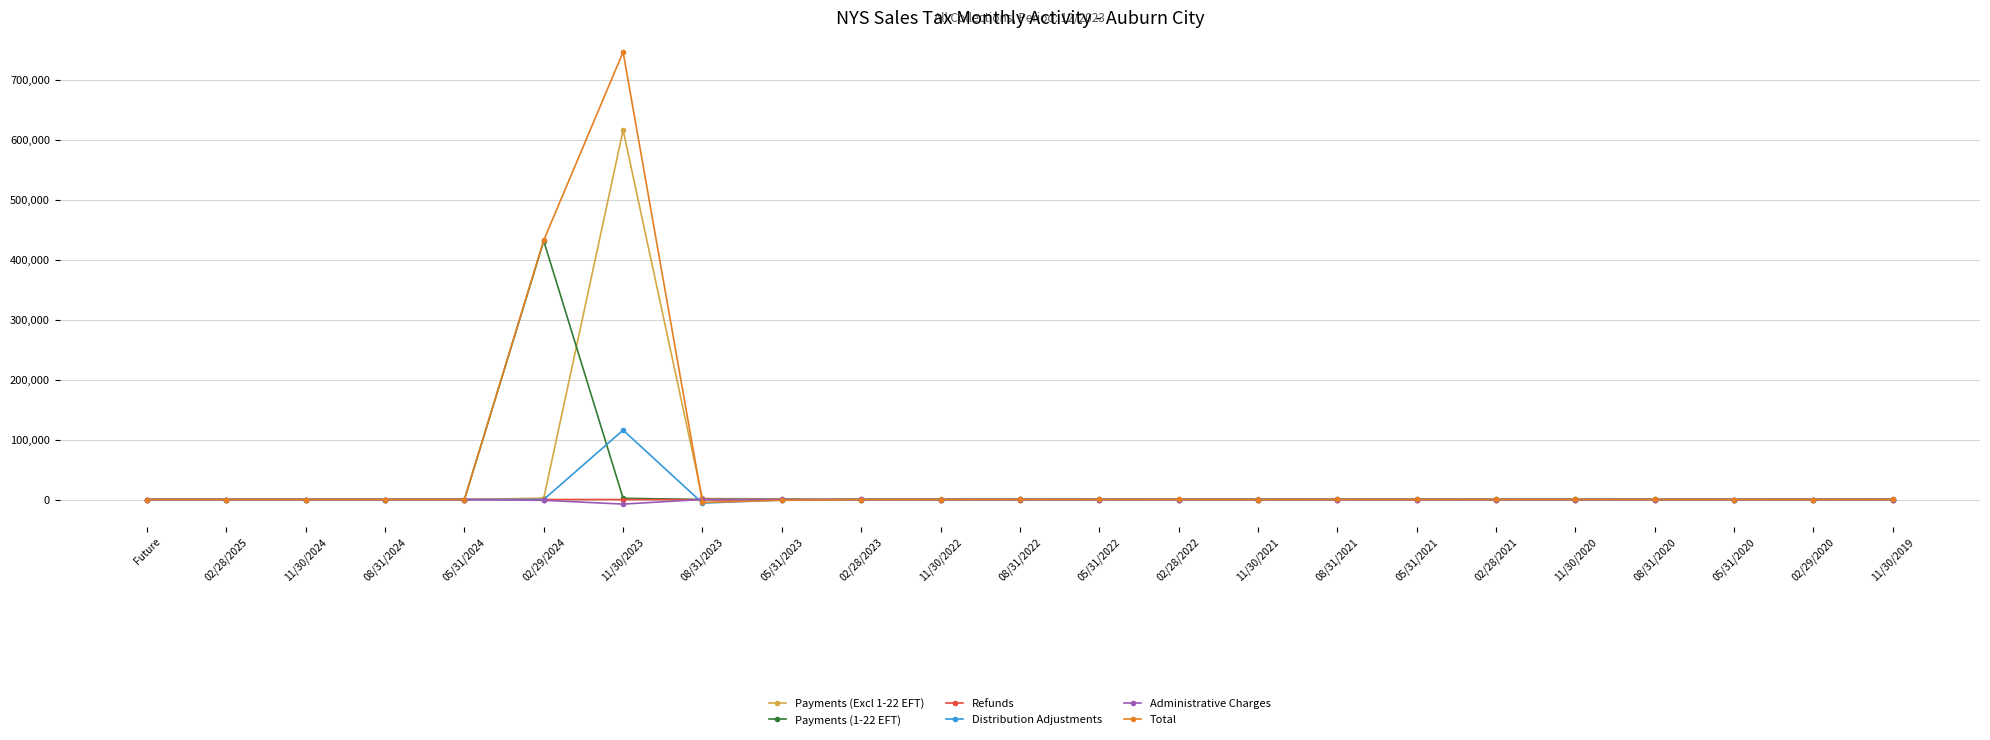

What is the highest value of the Distribution Adjustments series?

115757.5